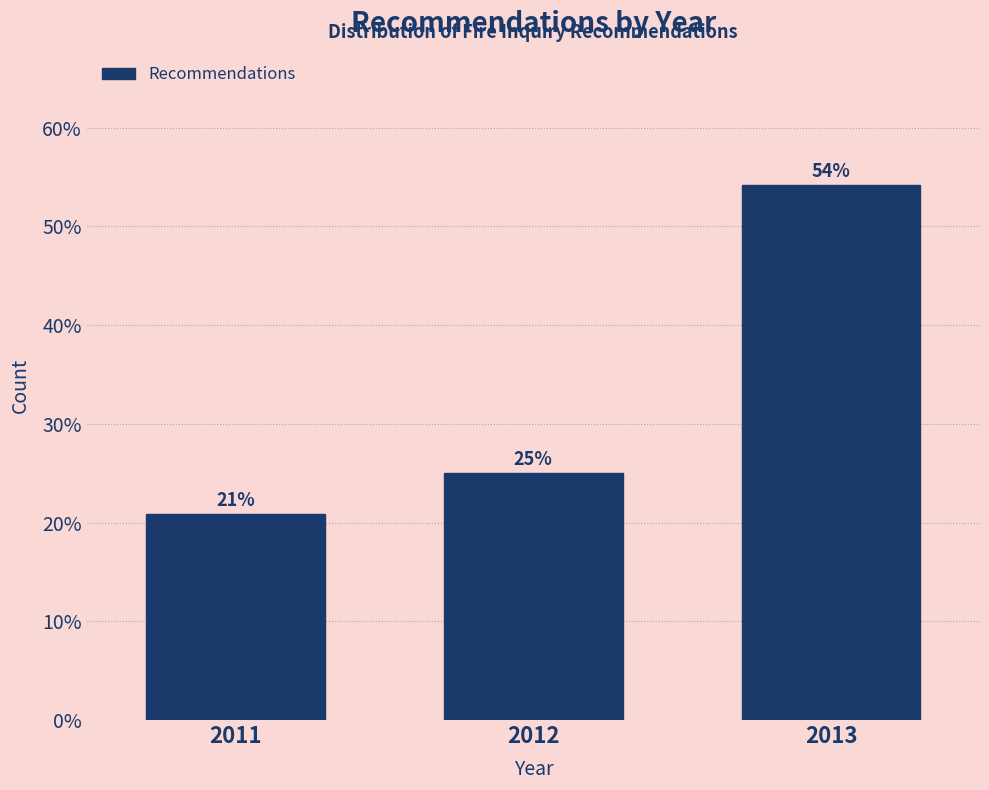

Between 2012 and 2011, which is larger?

2012